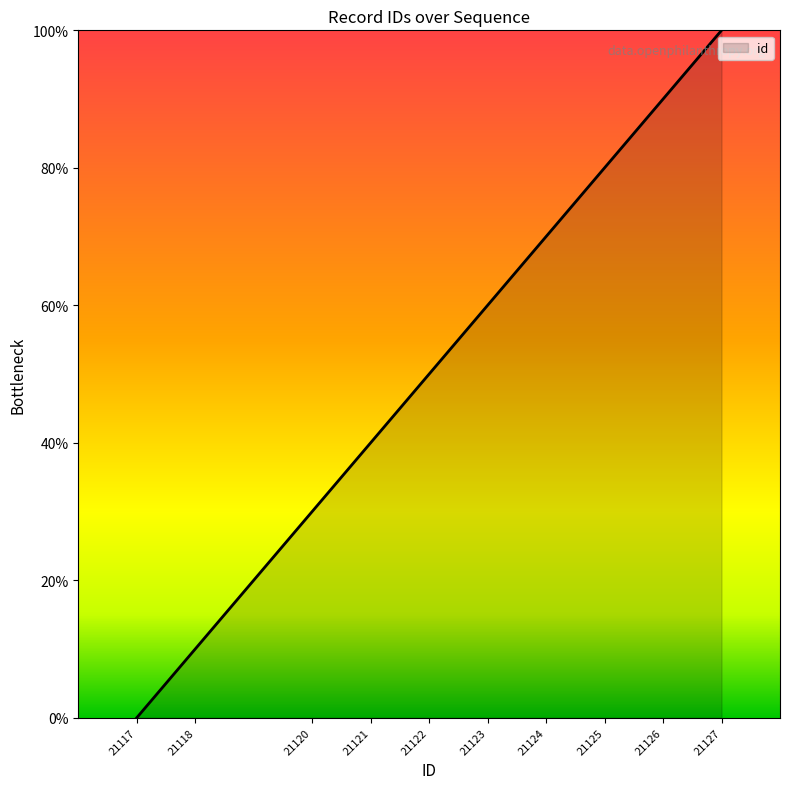

Between 21126 and 21122, which is larger?

21126